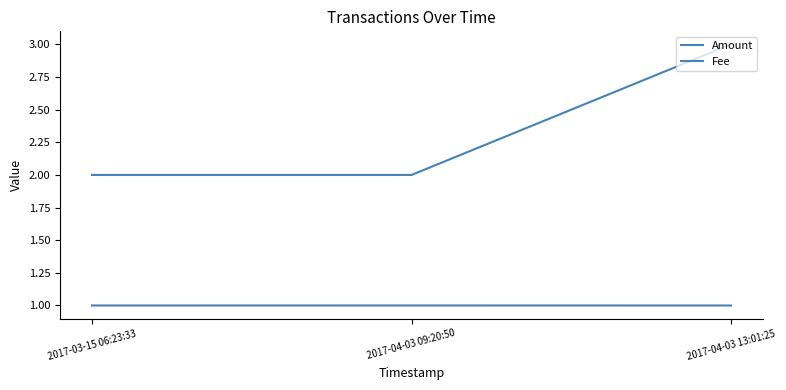

Reading right to left, list all the values displayed in this chart.

Amount: 3.0	2.0	2.0
Fee: 1.0	1.0	1.0